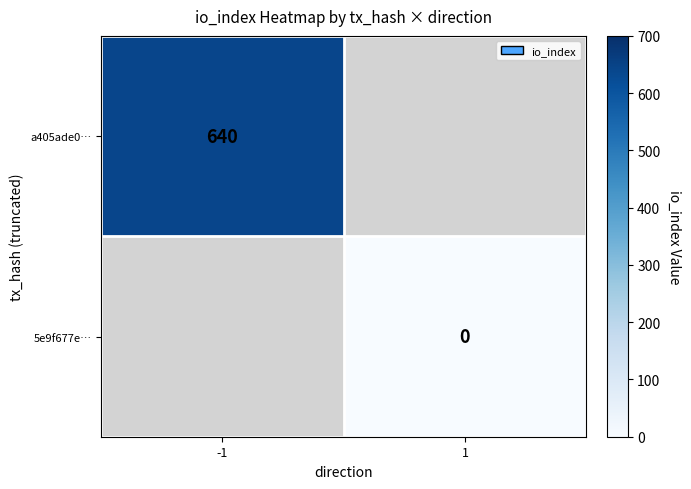

Count the number of data series in this chart.

2